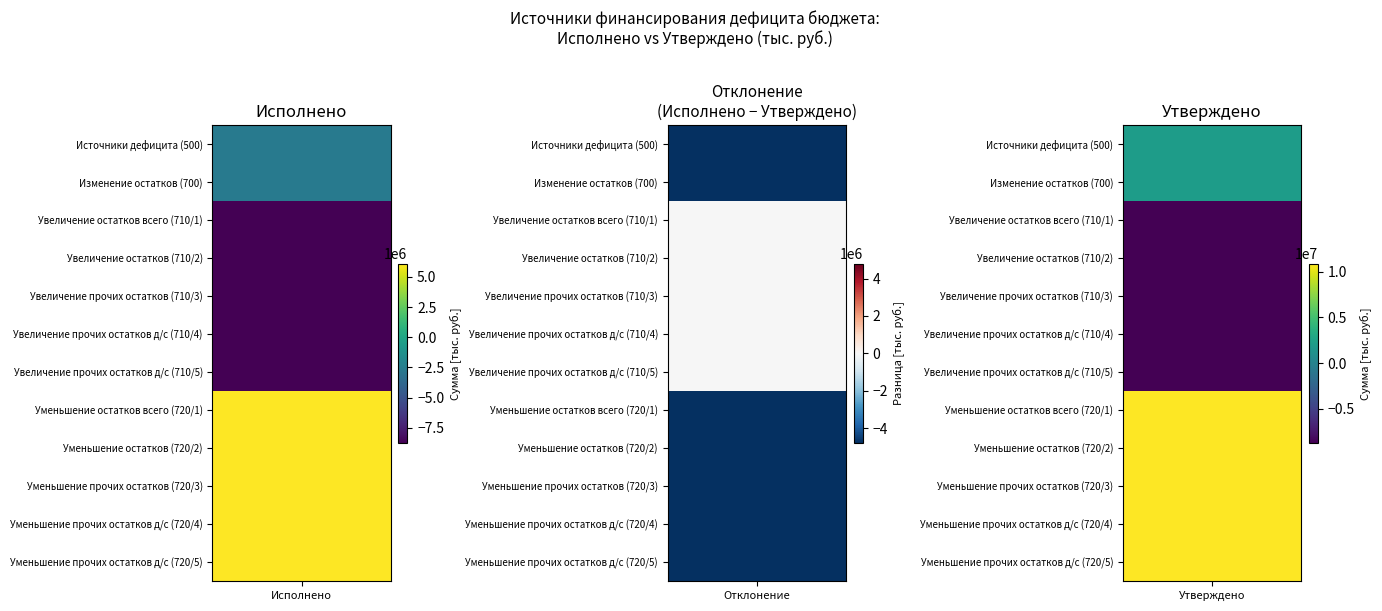

At how many categories does at least one series exceed -1970656?

7